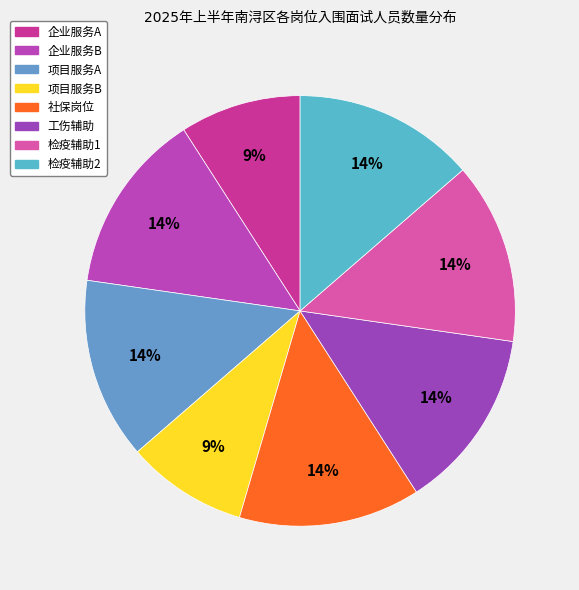

How many segments does this pie chart have?

8